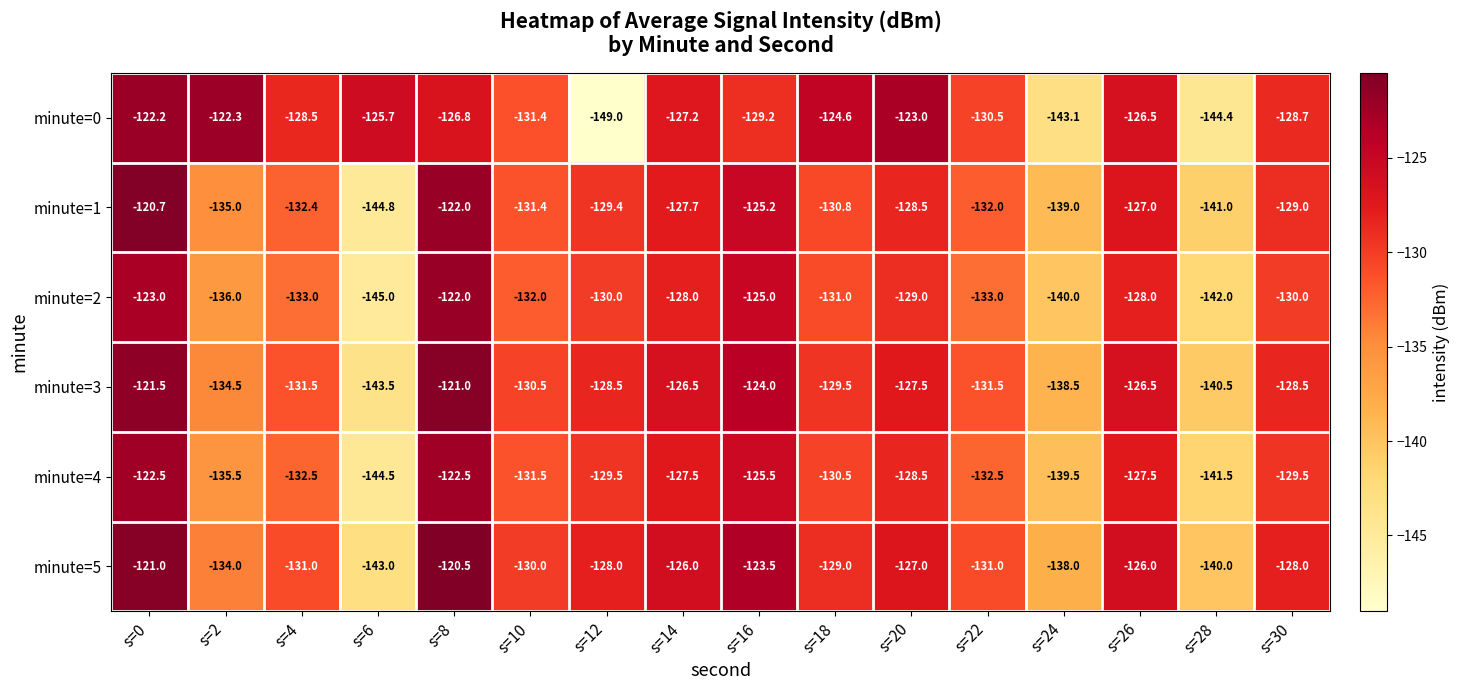

What is the sum of the minute=4 values at s=20 and s=12?

-258.0